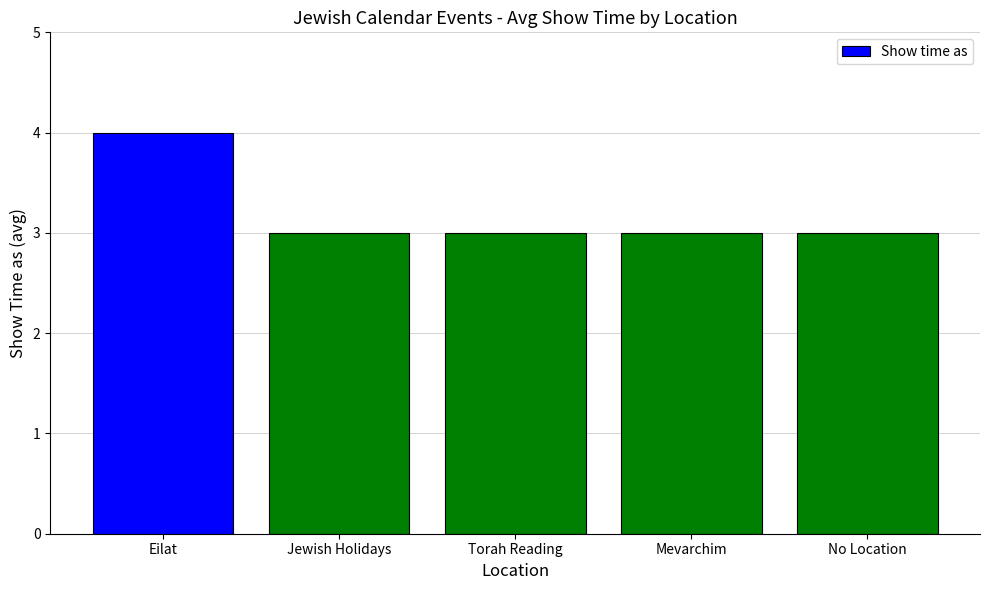

Reading right to left, transcribe all the data shown in this chart.

No Location=3	Mevarchim=3	Torah Reading=3	Jewish Holidays=3	Eilat=4